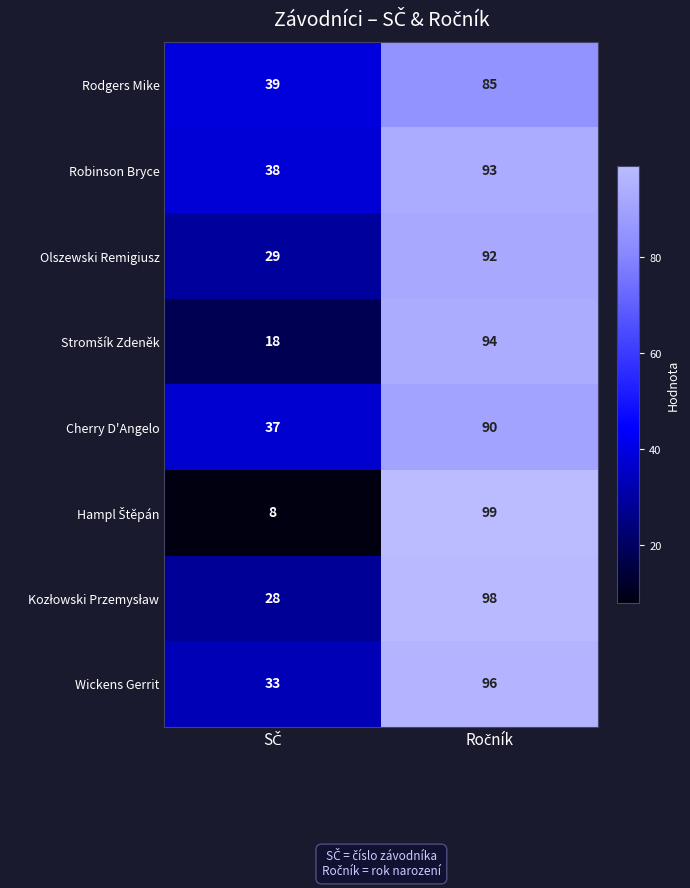

What is the greatest value displayed?

99